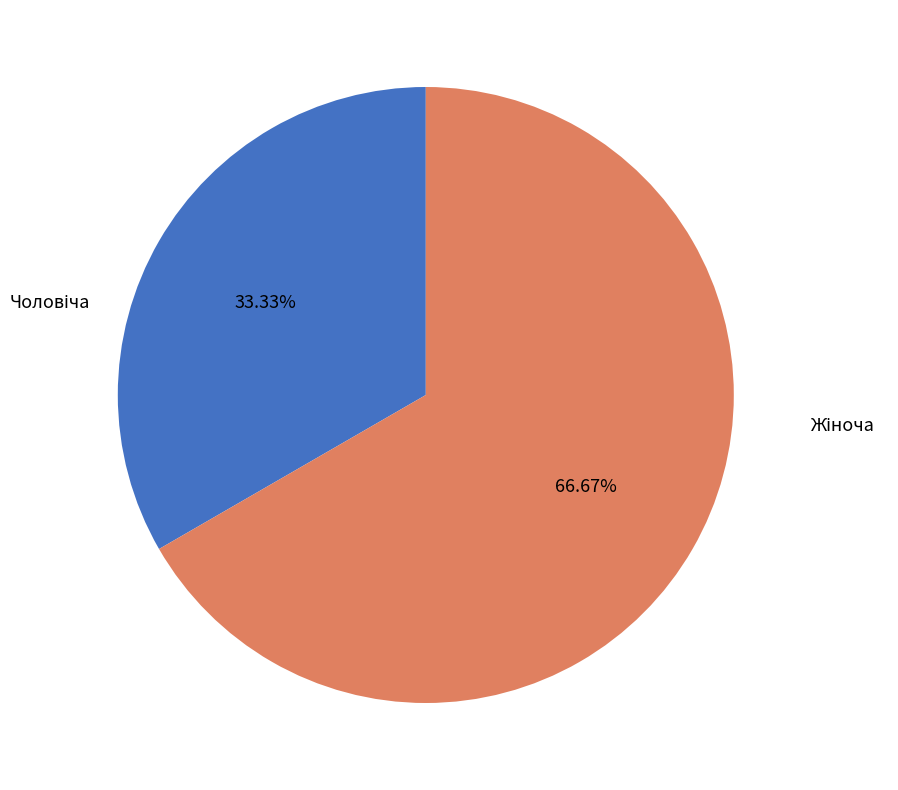

Is there a majority slice in this chart?

Yes